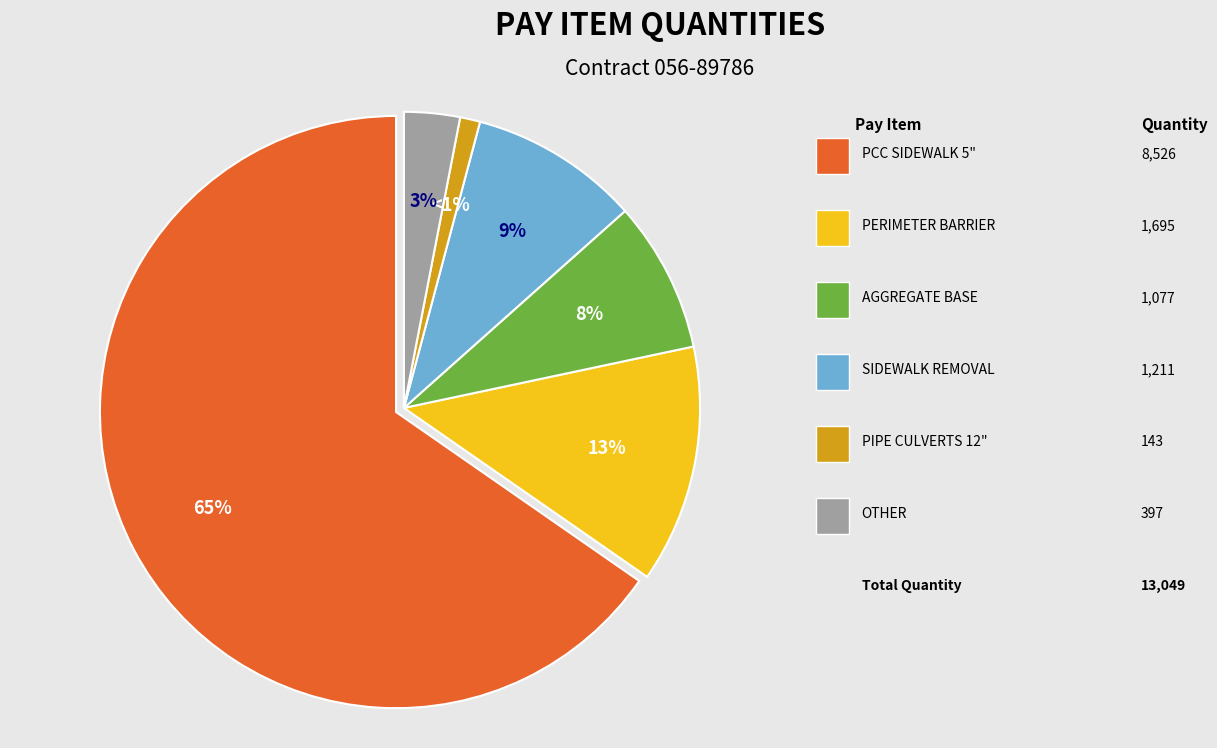

To the nearest percent, what is the average slice percentage?

17%